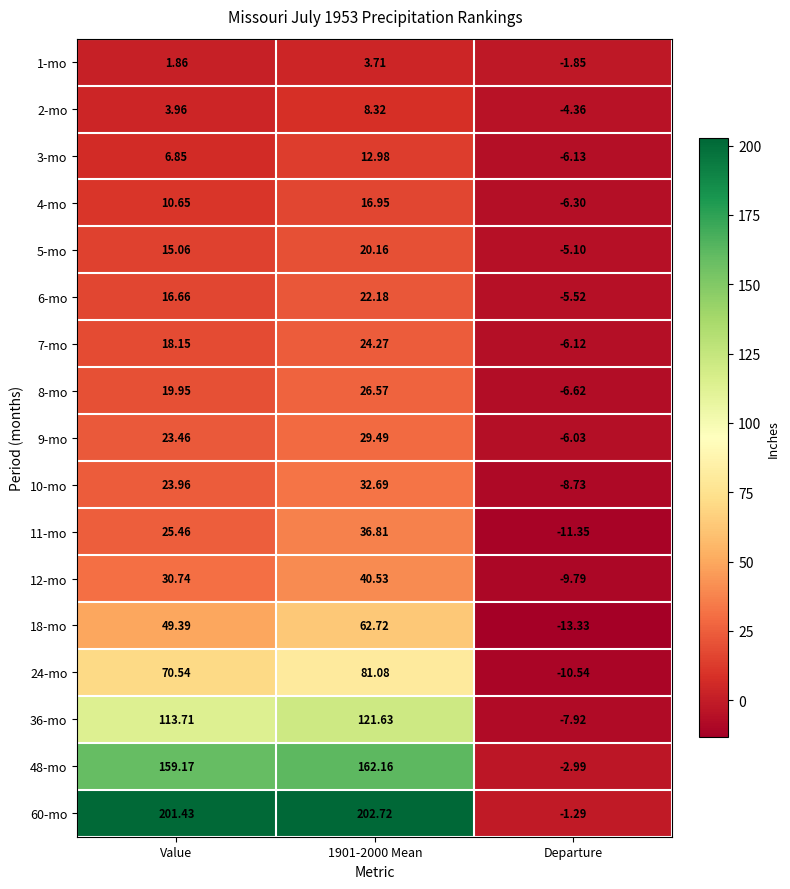

At Value, list the series in order from smallest to largest.

1-mo, 2-mo, 3-mo, 4-mo, 5-mo, 6-mo, 7-mo, 8-mo, 9-mo, 10-mo, 11-mo, 12-mo, 18-mo, 24-mo, 36-mo, 48-mo, 60-mo